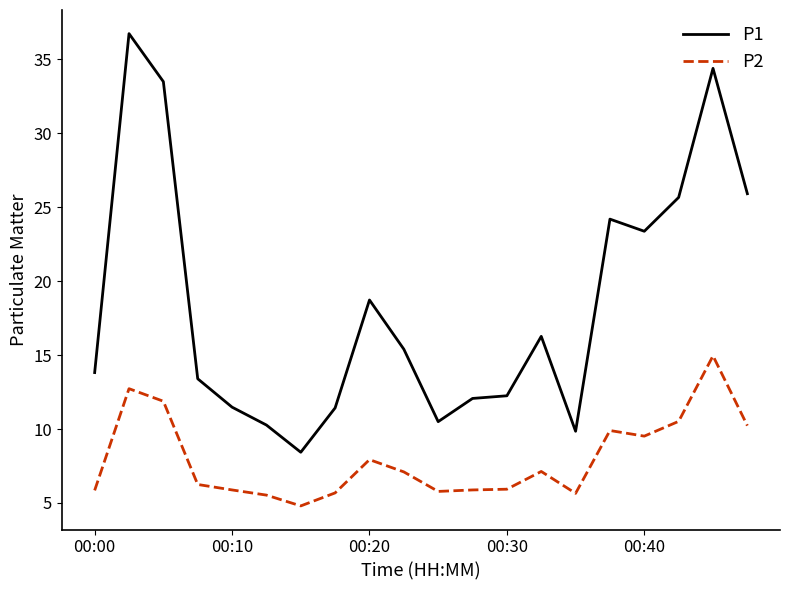

What is the difference between the maximum and minimum values in the P1 series?

28.3